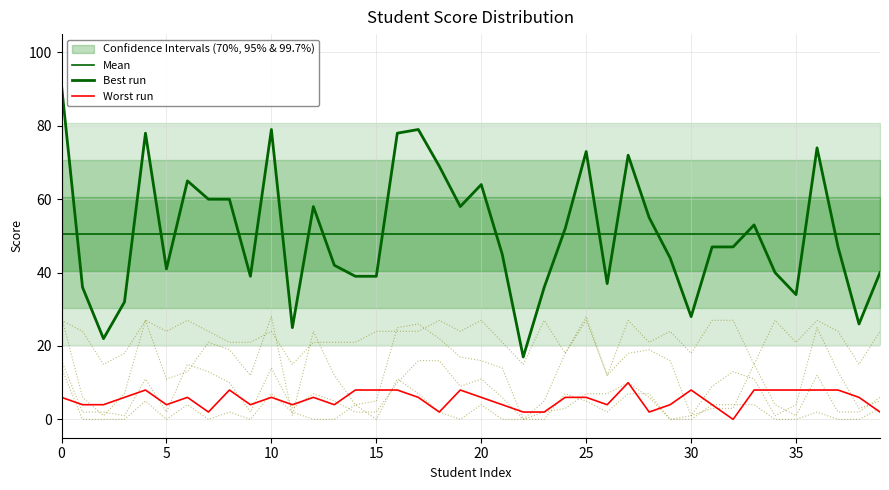

True or false: Mean has more than 2 points higher than both neighbors.

False